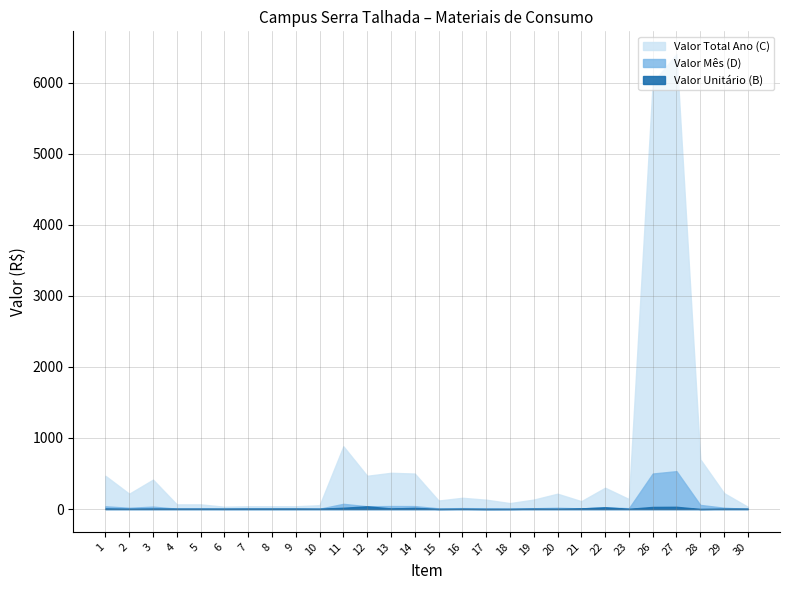

How many values in the Valor Mês (D) series exceed 13?

14